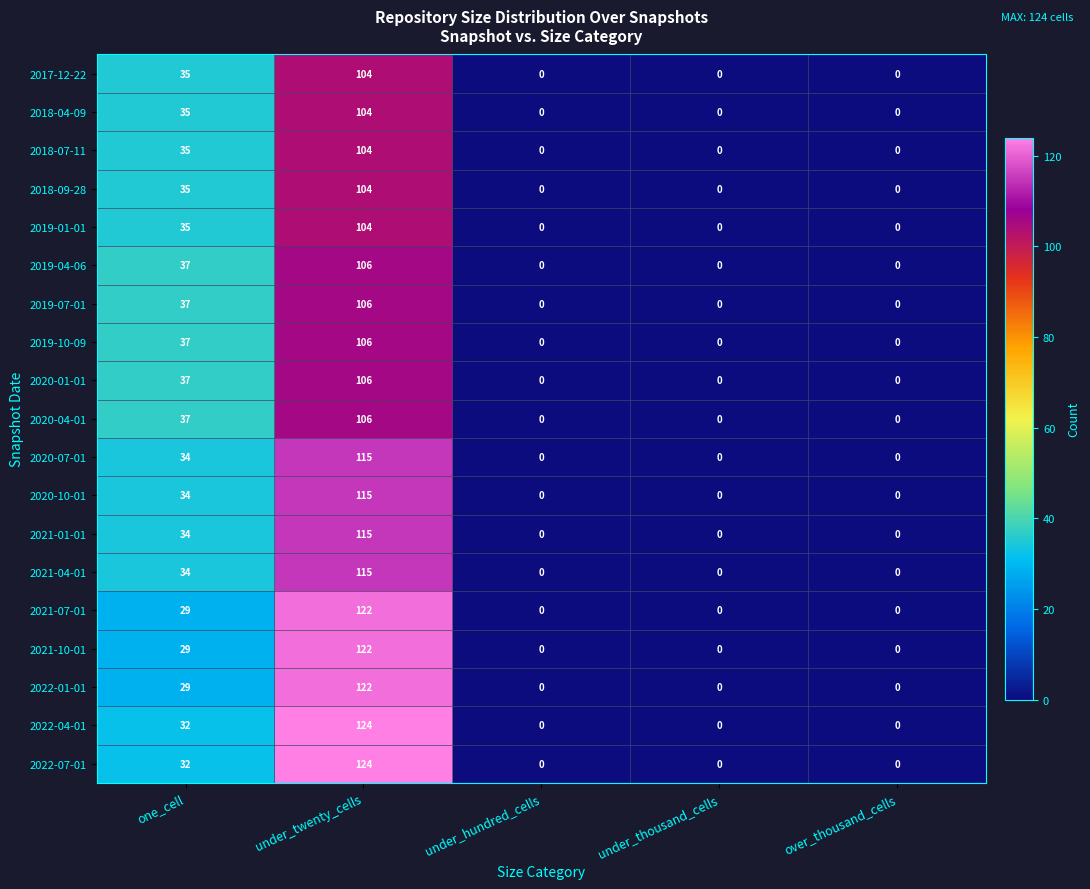

Is it true that 2022-01-01 equals 0 at under_thousand_cells?

True